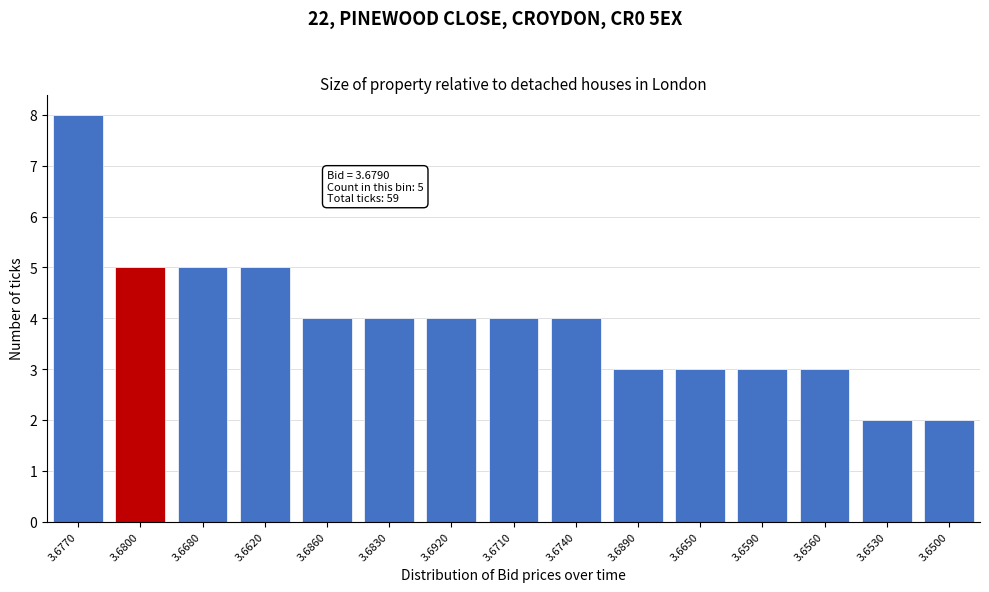

Reading right to left, what are all the values shown in this chart?

2	2	3	3	3	3	4	4	4	4	4	5	5	5	8